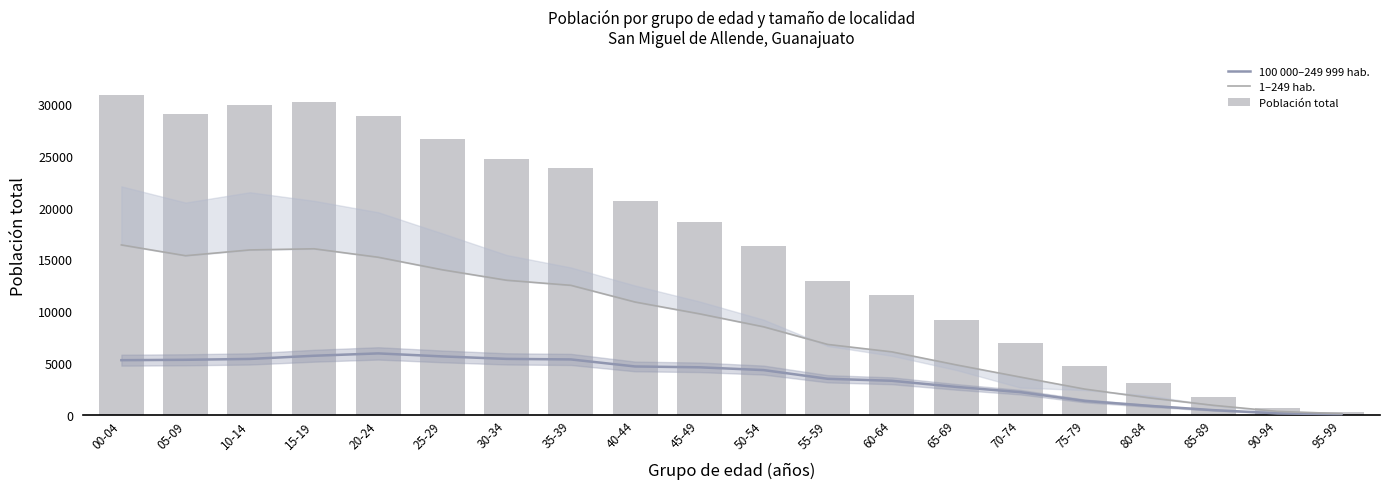

What is the minimum value for 100 000–249 999 hab.?

56